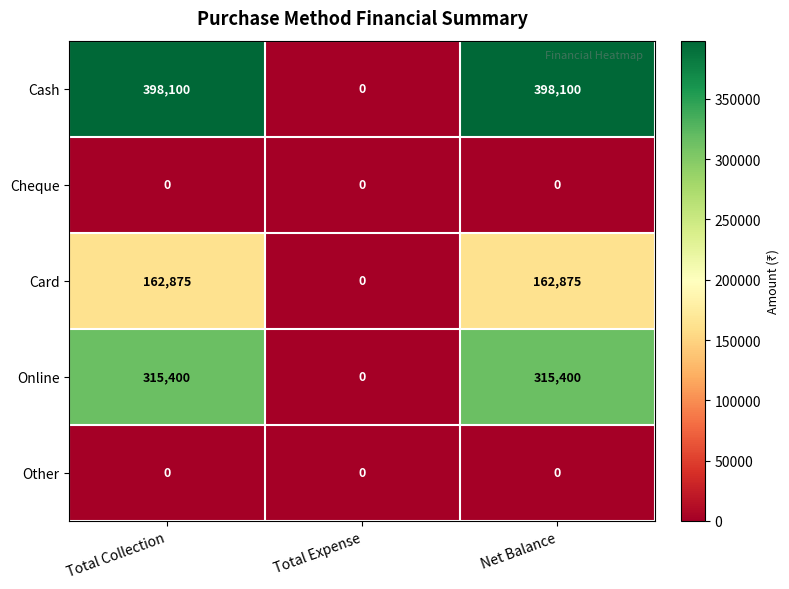

Is it true that Cheque equals 0 at Net Balance?

True